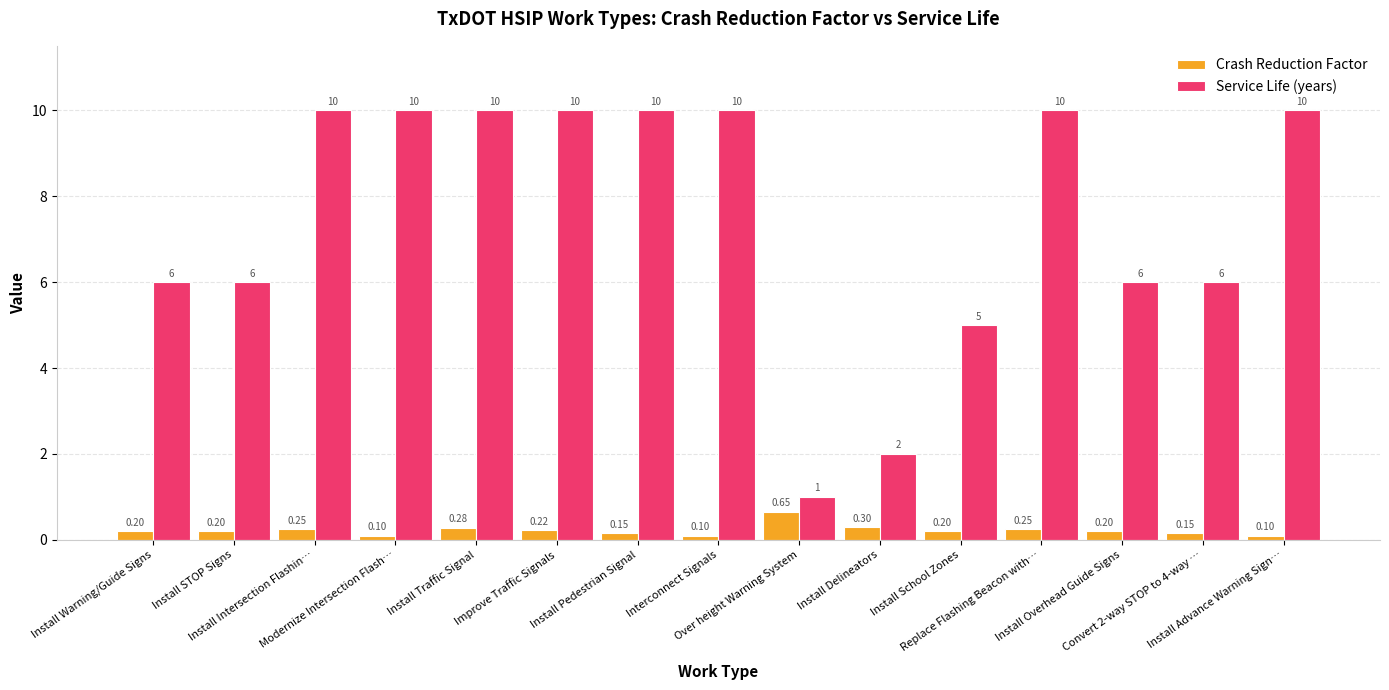

Which series changed the most between Over height Warning System and Install Delineators?

Service Life (years)